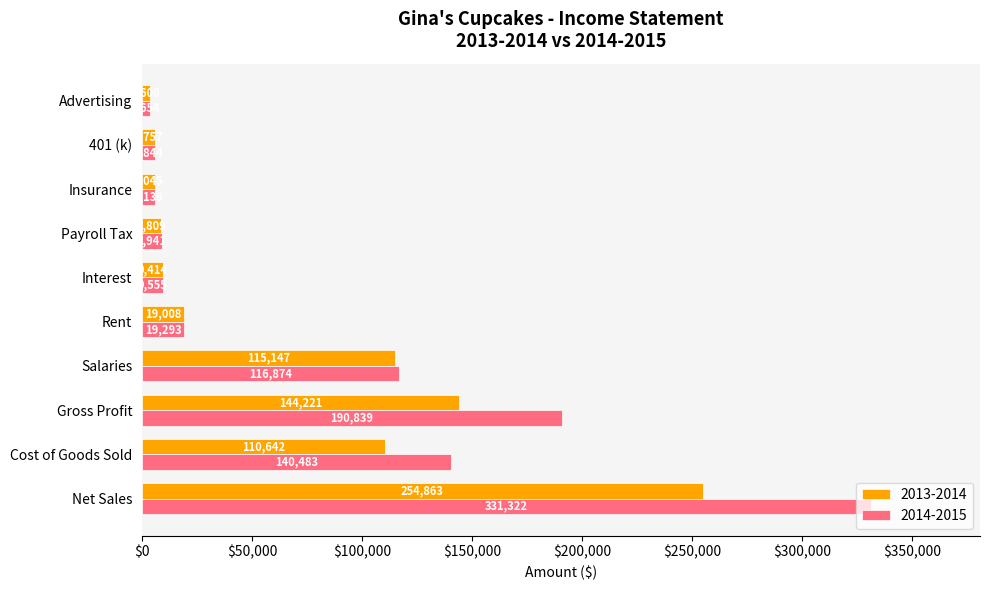

True or false: 2013-2014 has a value of 144221.0 at Gross Profit.

True